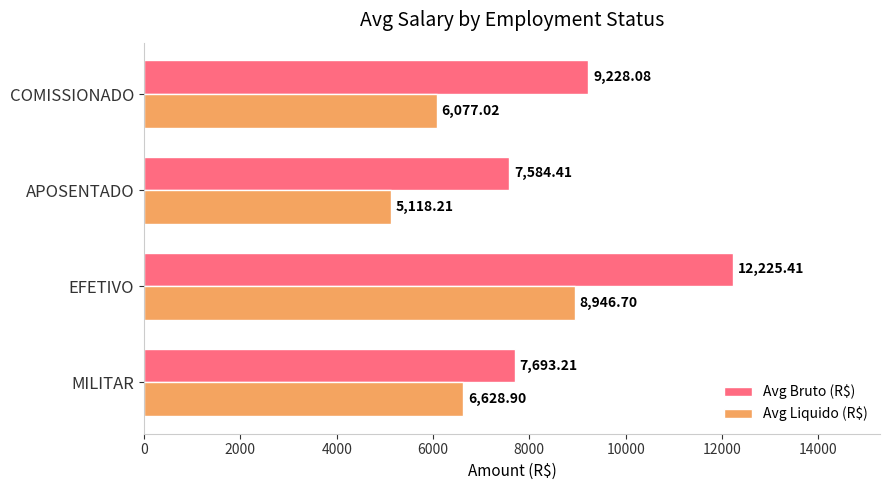

What is the difference between the Avg Bruto (R$) values at EFETIVO and COMISSIONADO?

2997.3